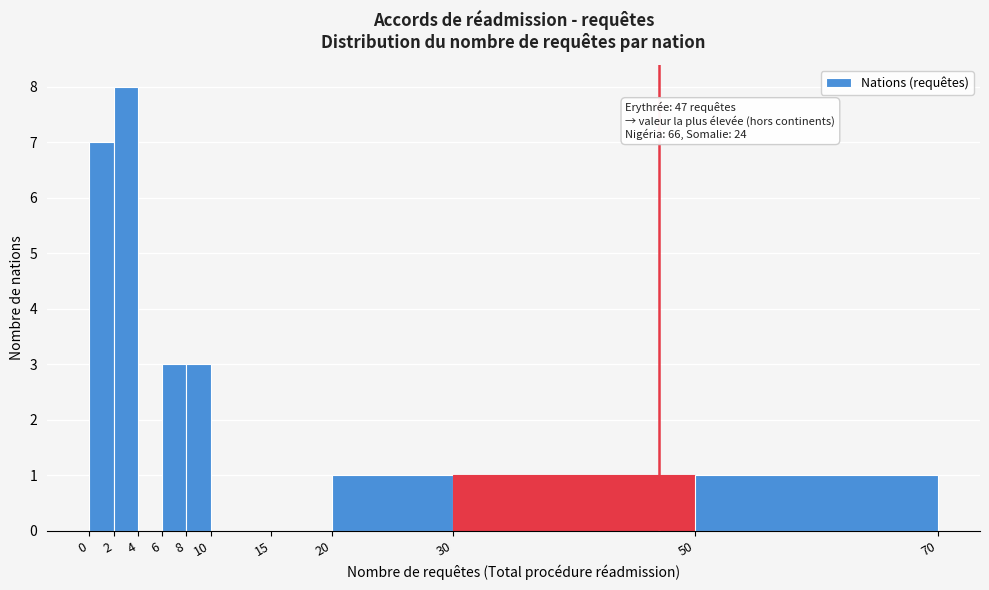

Which range on the x-axis has the tallest bar?

2 to 4